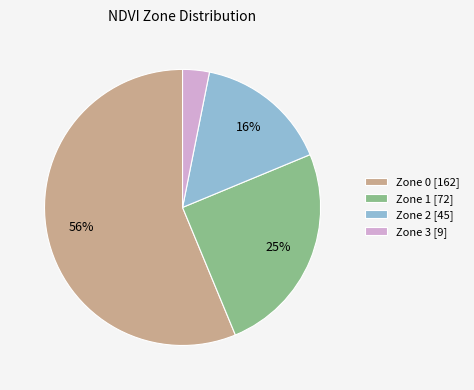

To the nearest percent, what is the average slice percentage?

25%